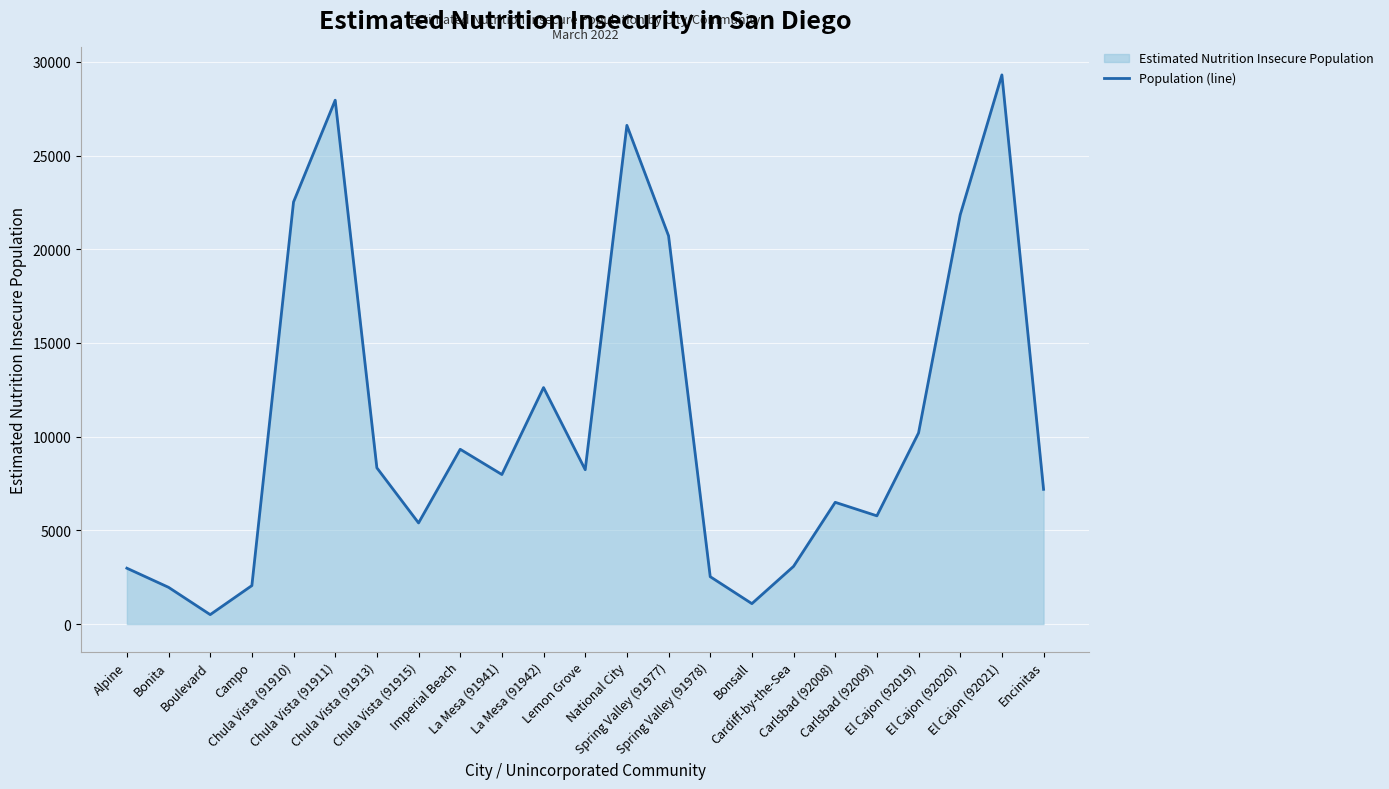

Reading left to right, what are all the values shown in this chart?

Alpine=2980.8	Bonita=1960.5	Boulevard=503.1	Campo=2052.2	Chula Vista (91910)=22522.8	Chula Vista (91911)=27953.1	Chula Vista (91913)=8335.9	Chula Vista (91915)=5396.2	Imperial Beach=9326.7	La Mesa (91941)=7979.7	La Mesa (91942)=12619.0	Lemon Grove=8237.1	National City=26612.0	Spring Valley (91977)=20717.4	Spring Valley (91978)=2528.3	Bonsall=1089.6	Cardiff-by-the-Sea=3078.3	Carlsbad (92008)=6496.4	Carlsbad (92009)=5774.7	El Cajon (92019)=10200.0	El Cajon (92020)=21838.7	El Cajon (92021)=29303.6	Encinitas=7188.7